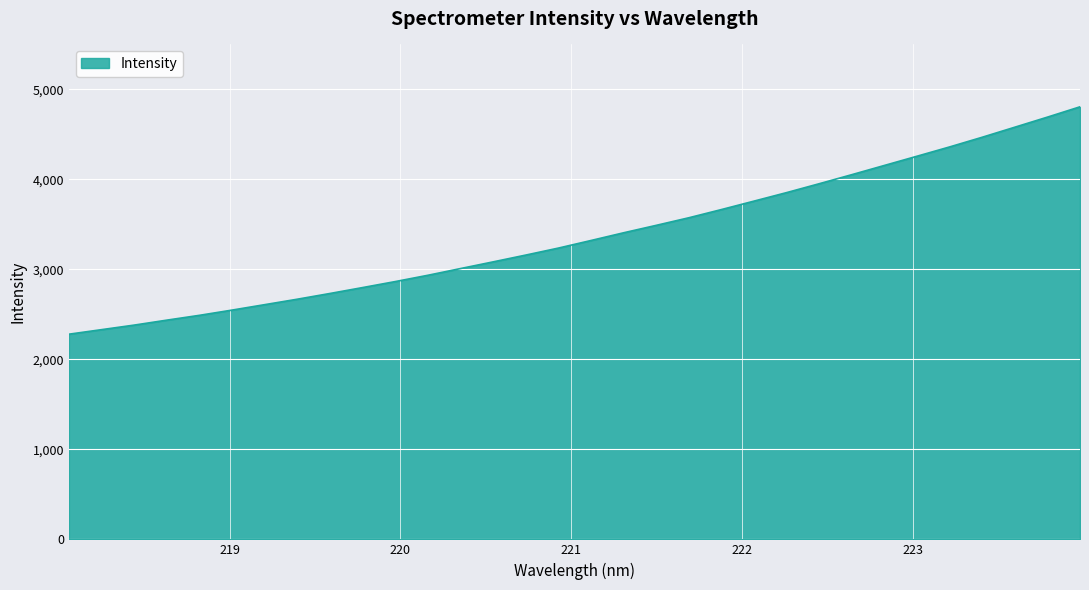

What is the difference between the second highest and minimum values?

2412.3